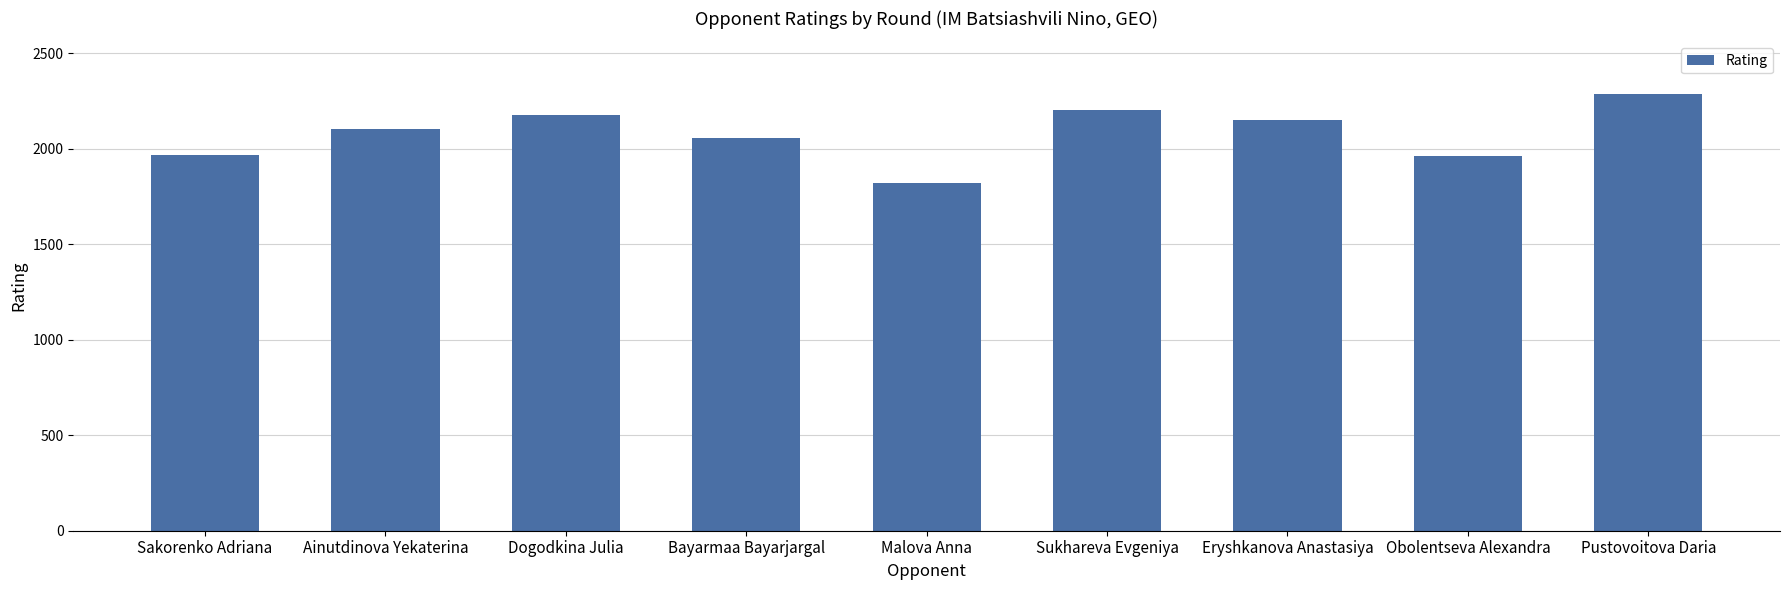

At which category does the chart reach its minimum across all series?

Malova Anna